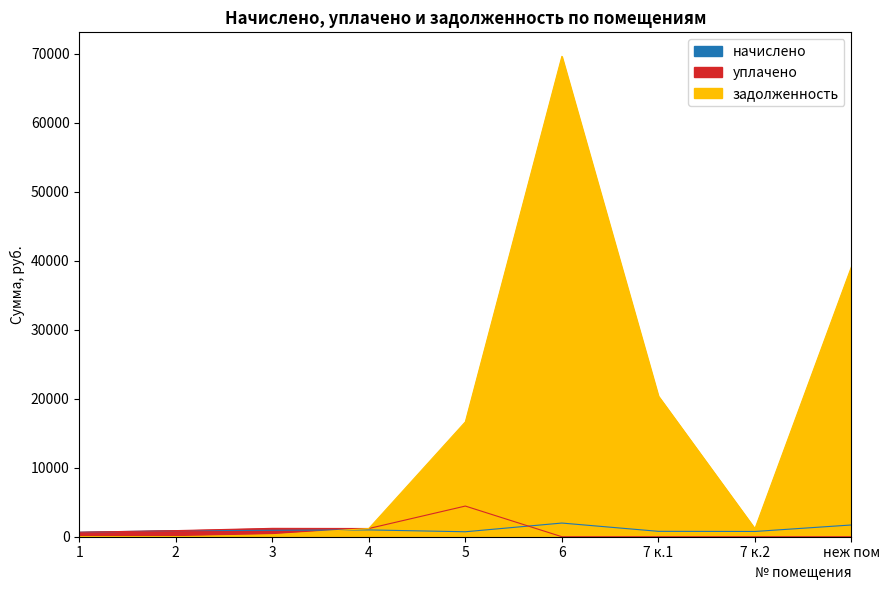

What is the total value across all series at 6?

71604.9